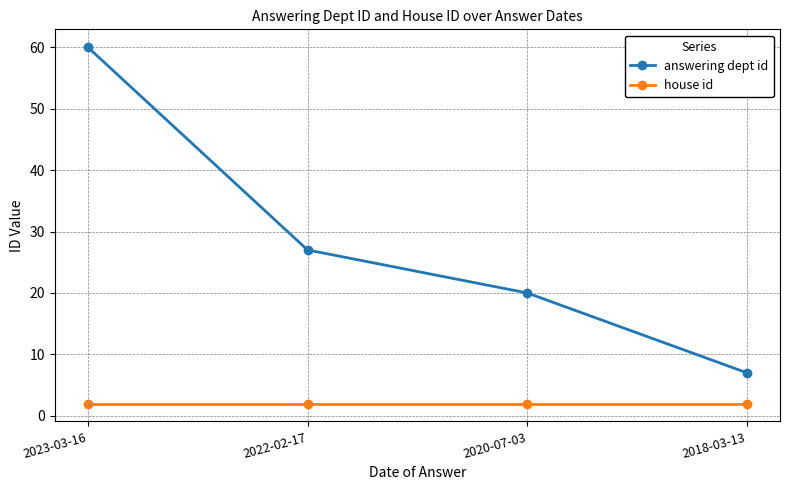

List the series in order of their overall mean, lowest first.

house id, answering dept id